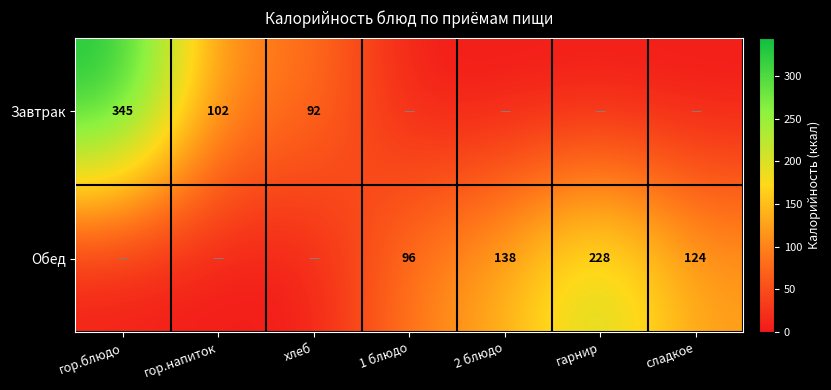

At how many categories does at least one series exceed 40?

7